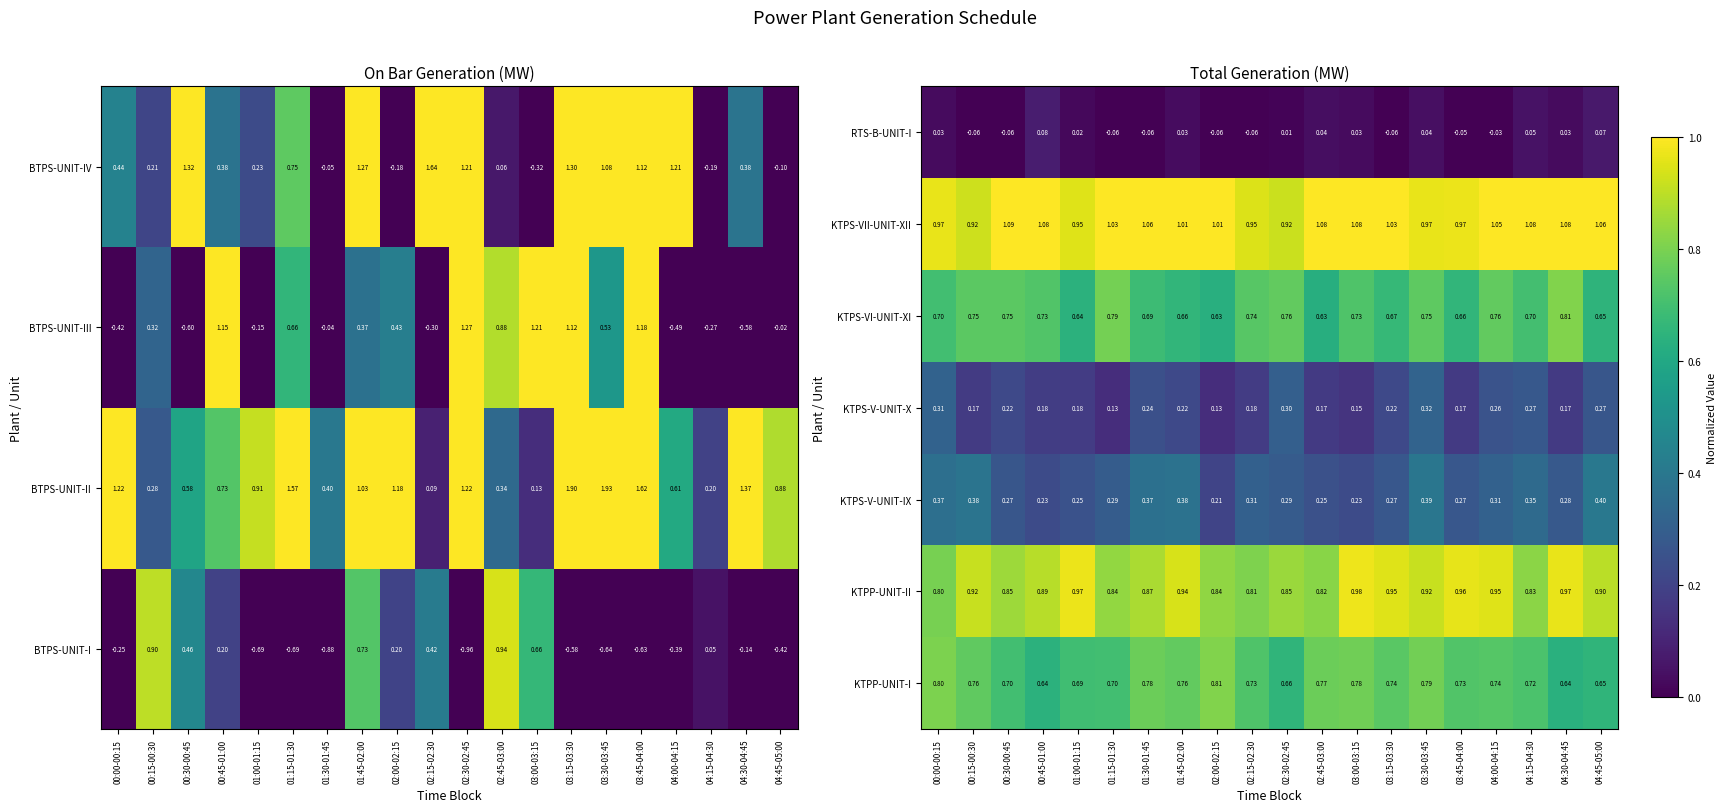

Is the value of KTPP-UNIT-II at 00:45-01:00 greater than the value of KTPS-V-UNIT-X at 01:45-02:00?

Yes